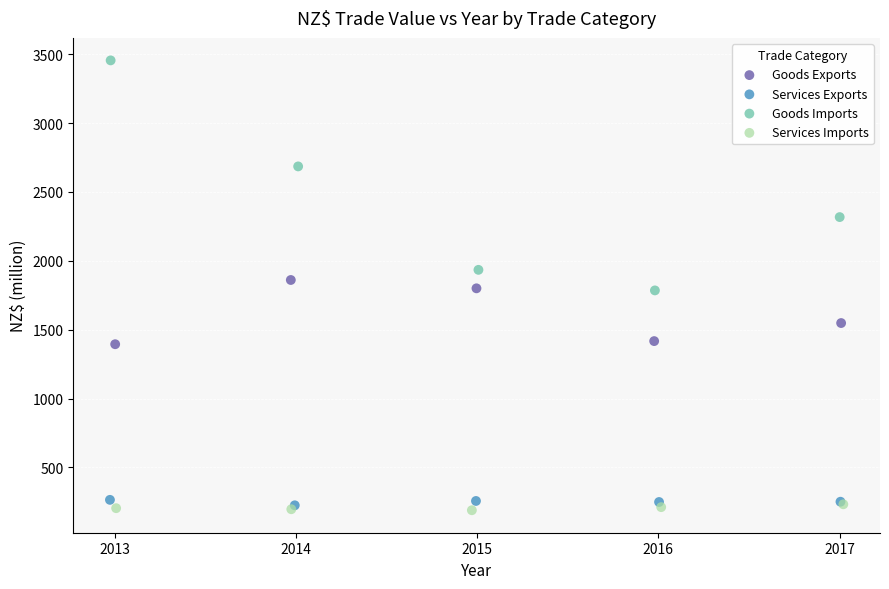

What are all the series names shown in the legend?

Goods Exports, Services Exports, Goods Imports, Services Imports